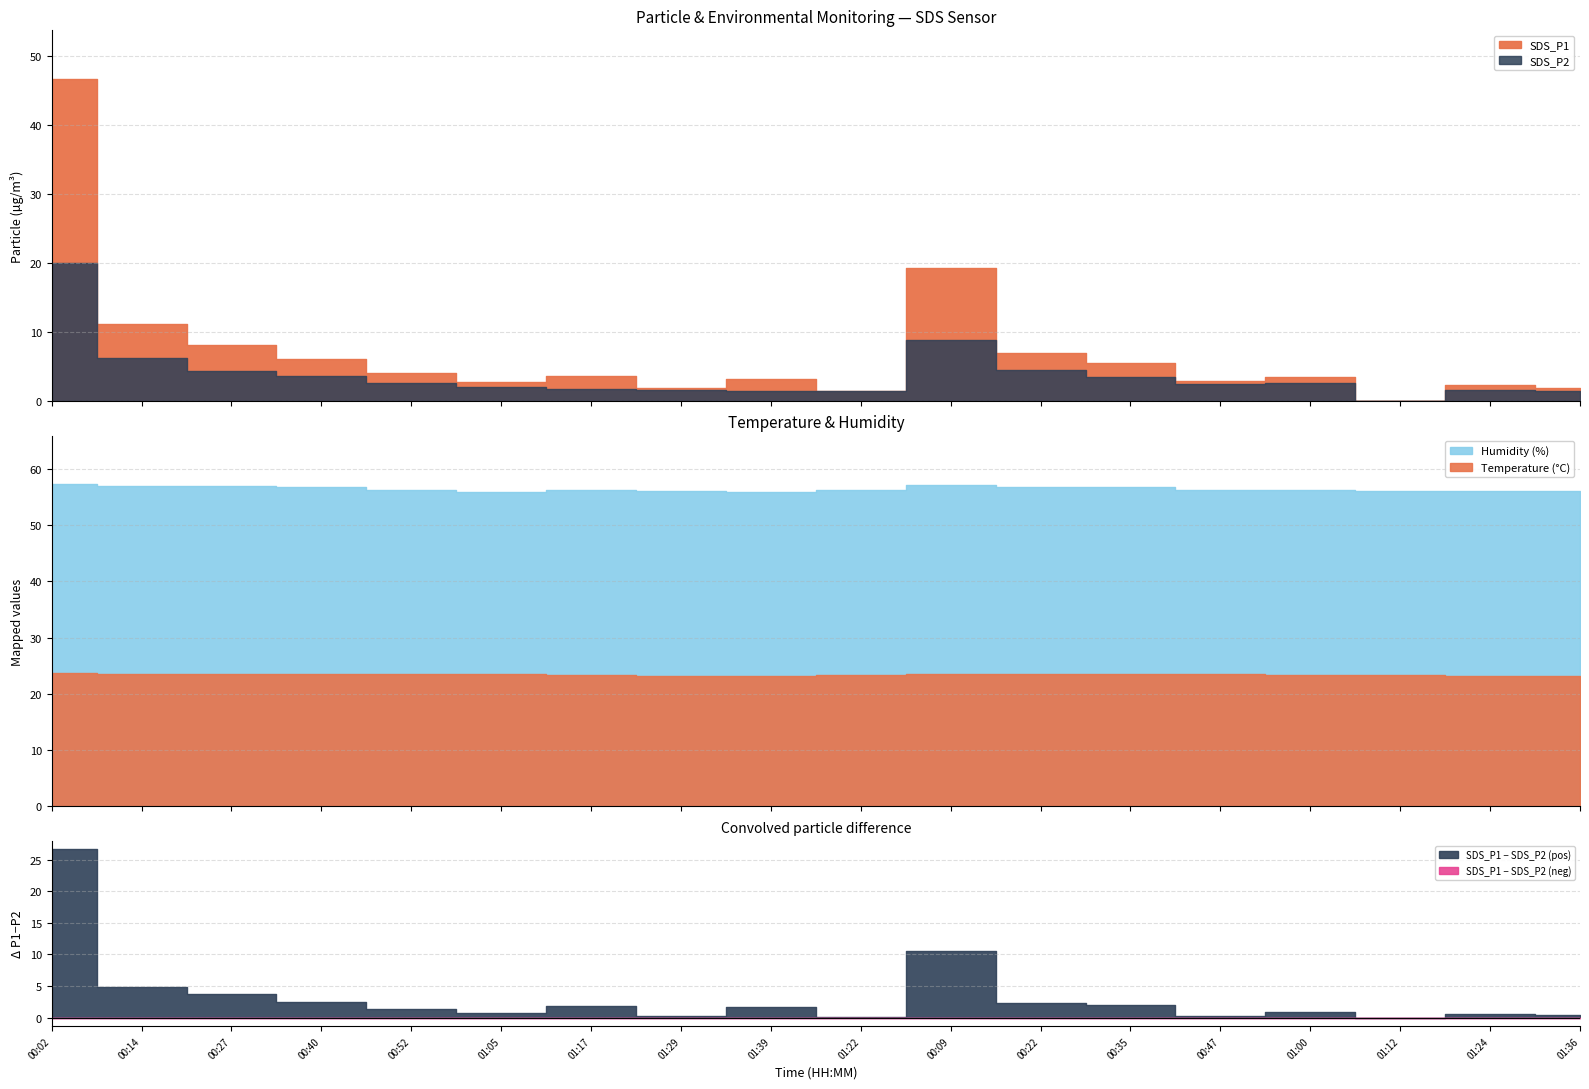

Between 00:09 and 01:22, which is larger?

00:09